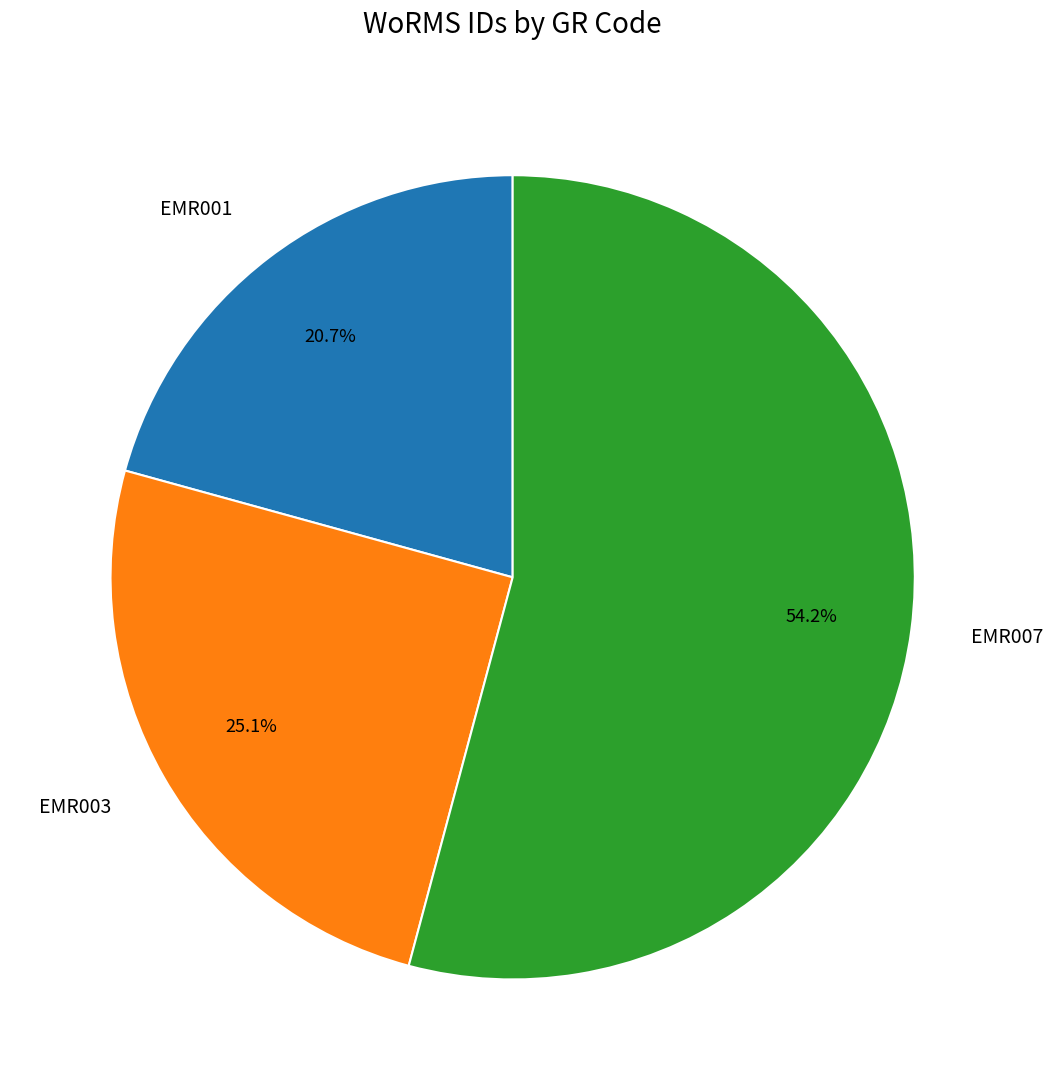

What percentage is the EMR001 slice, to the nearest percent?

21%